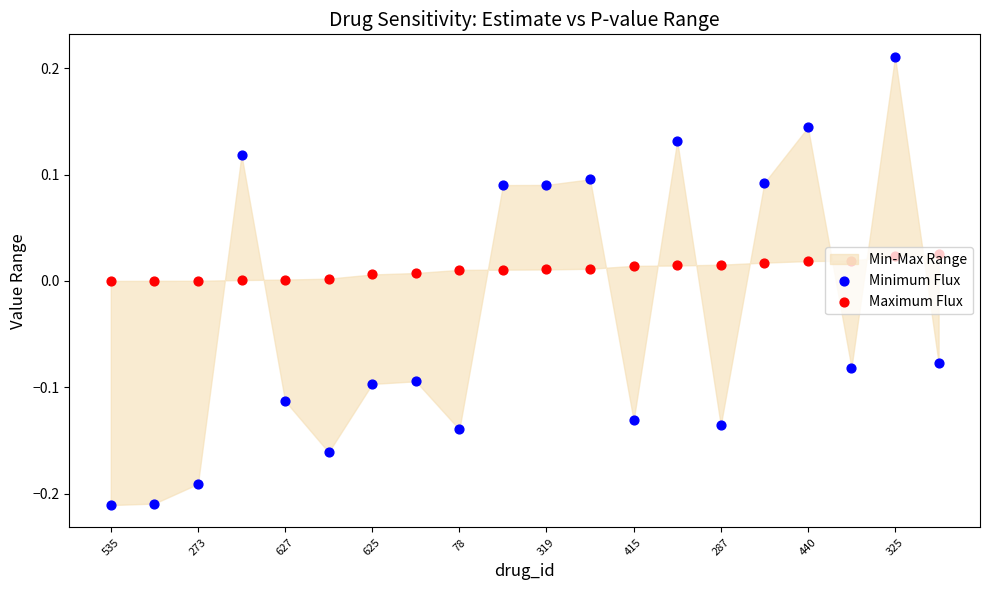

Which series contains the lowest Y value?

Minimum Flux